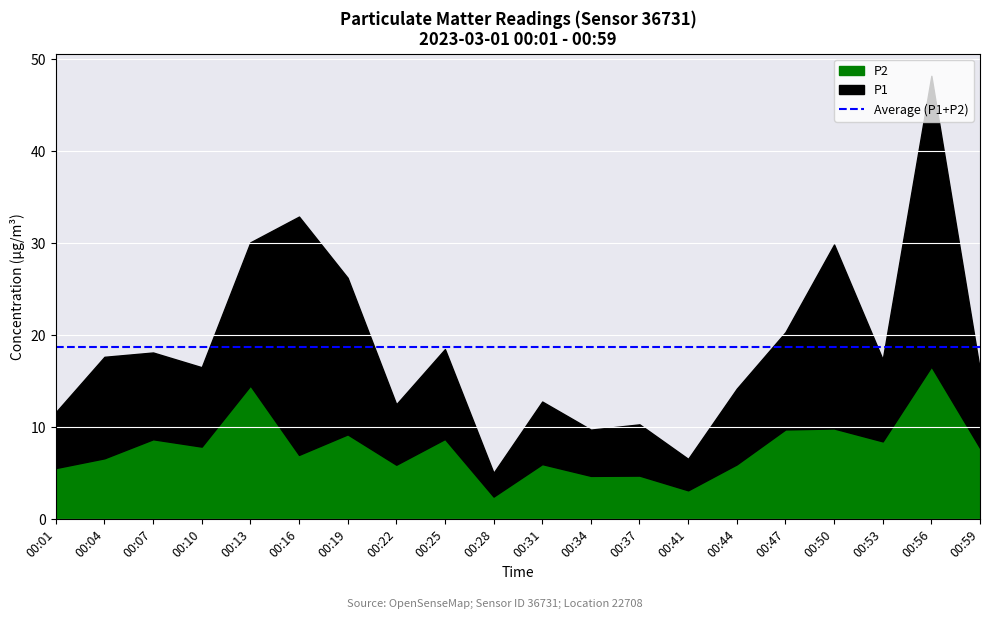

What are all the series names shown in the legend?

P1, P2